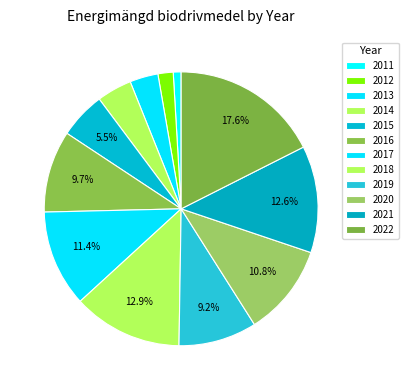

The 2021 slice represents 13% of the pie. True or false?

True